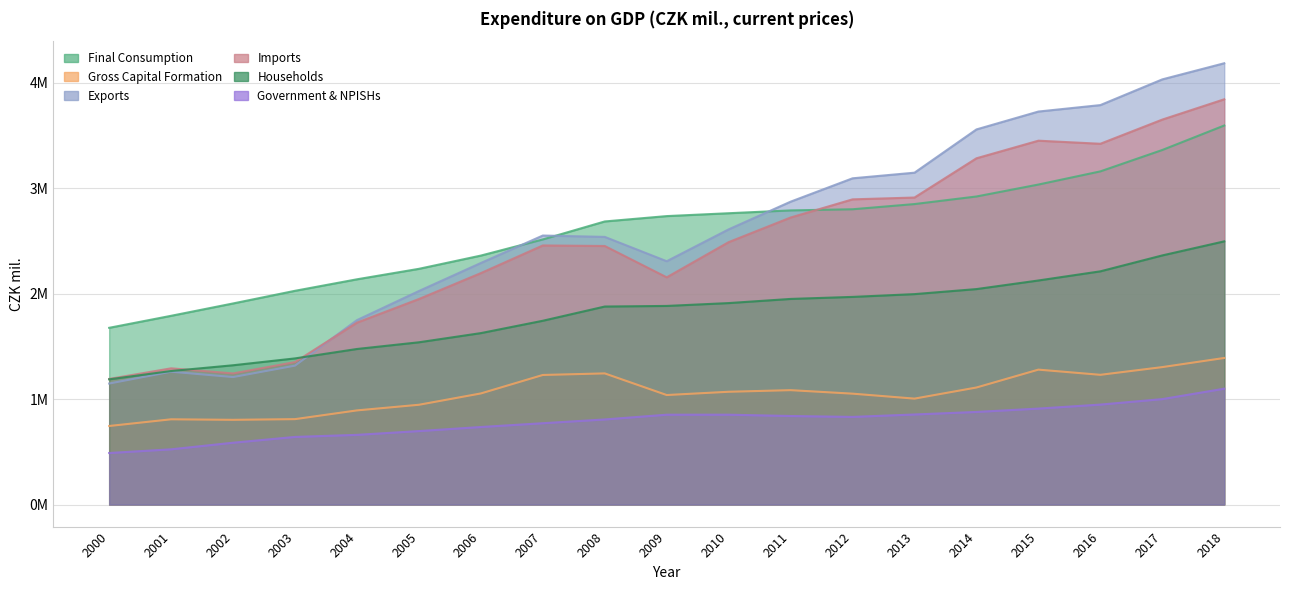

At which category is the sum across all series the highest?

2018